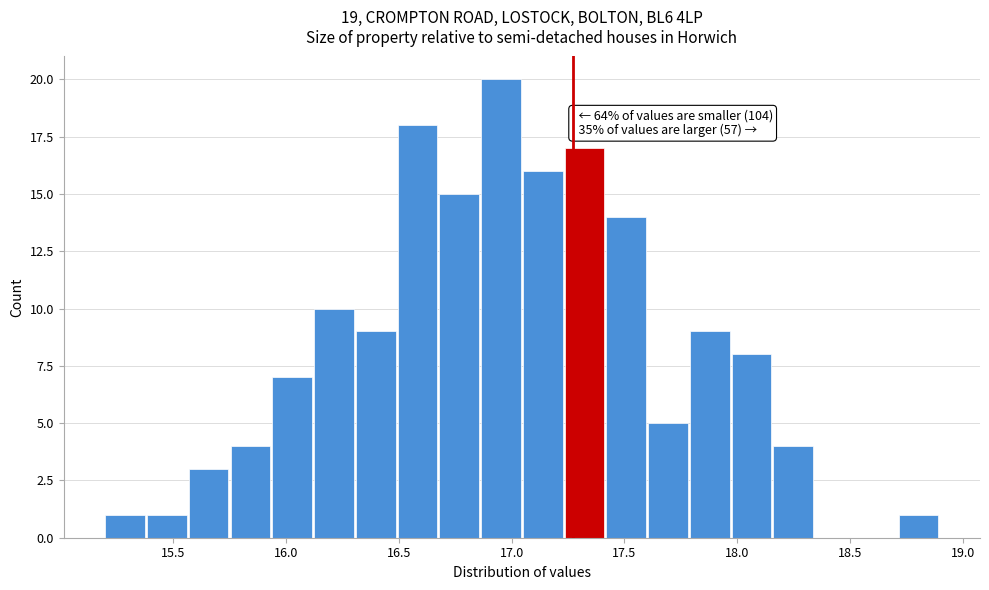

Around what value on the x-axis is the tallest bar? Give the approximate position of its centre, as read against the axis.

16.95